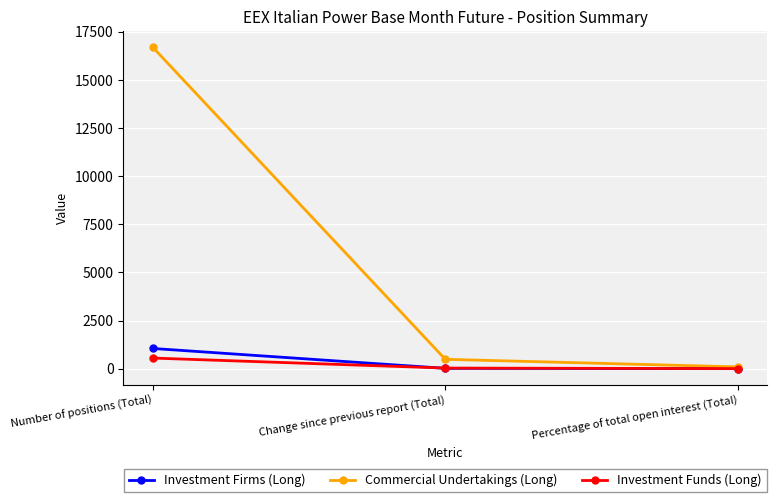

What is the greatest value displayed?

16693.0